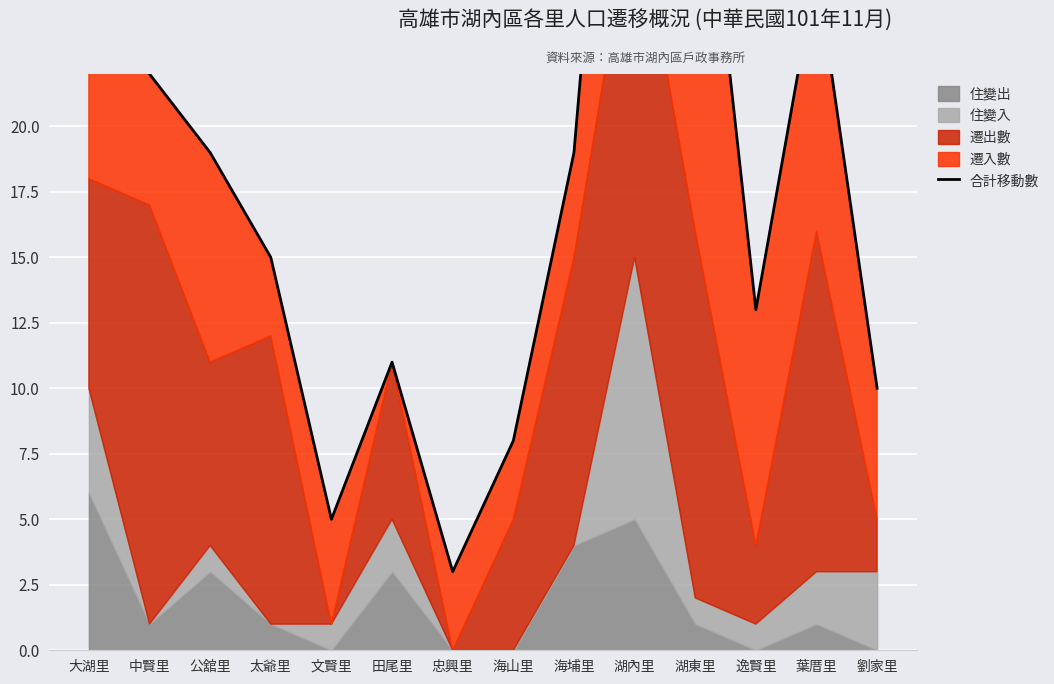

What is the difference between the maximum and minimum values?

43